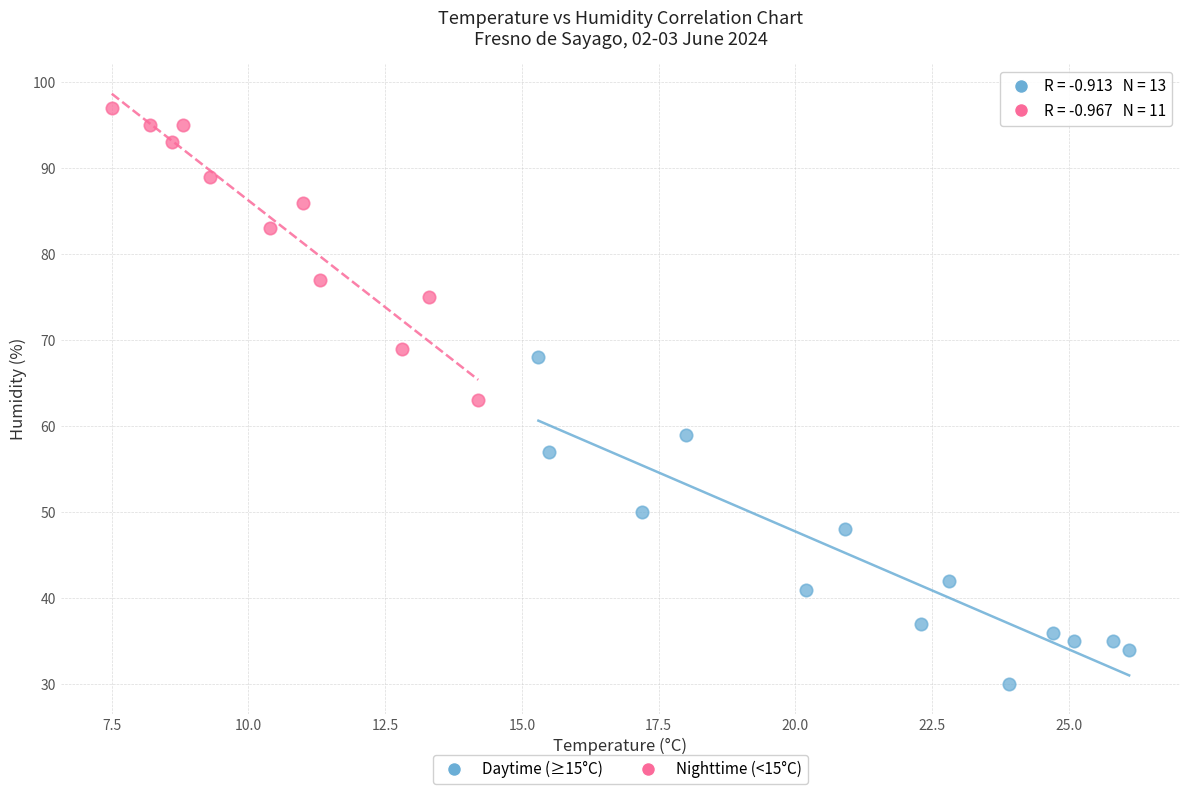

Which series reaches the maximum Y coordinate?

Nighttime (<15°C)